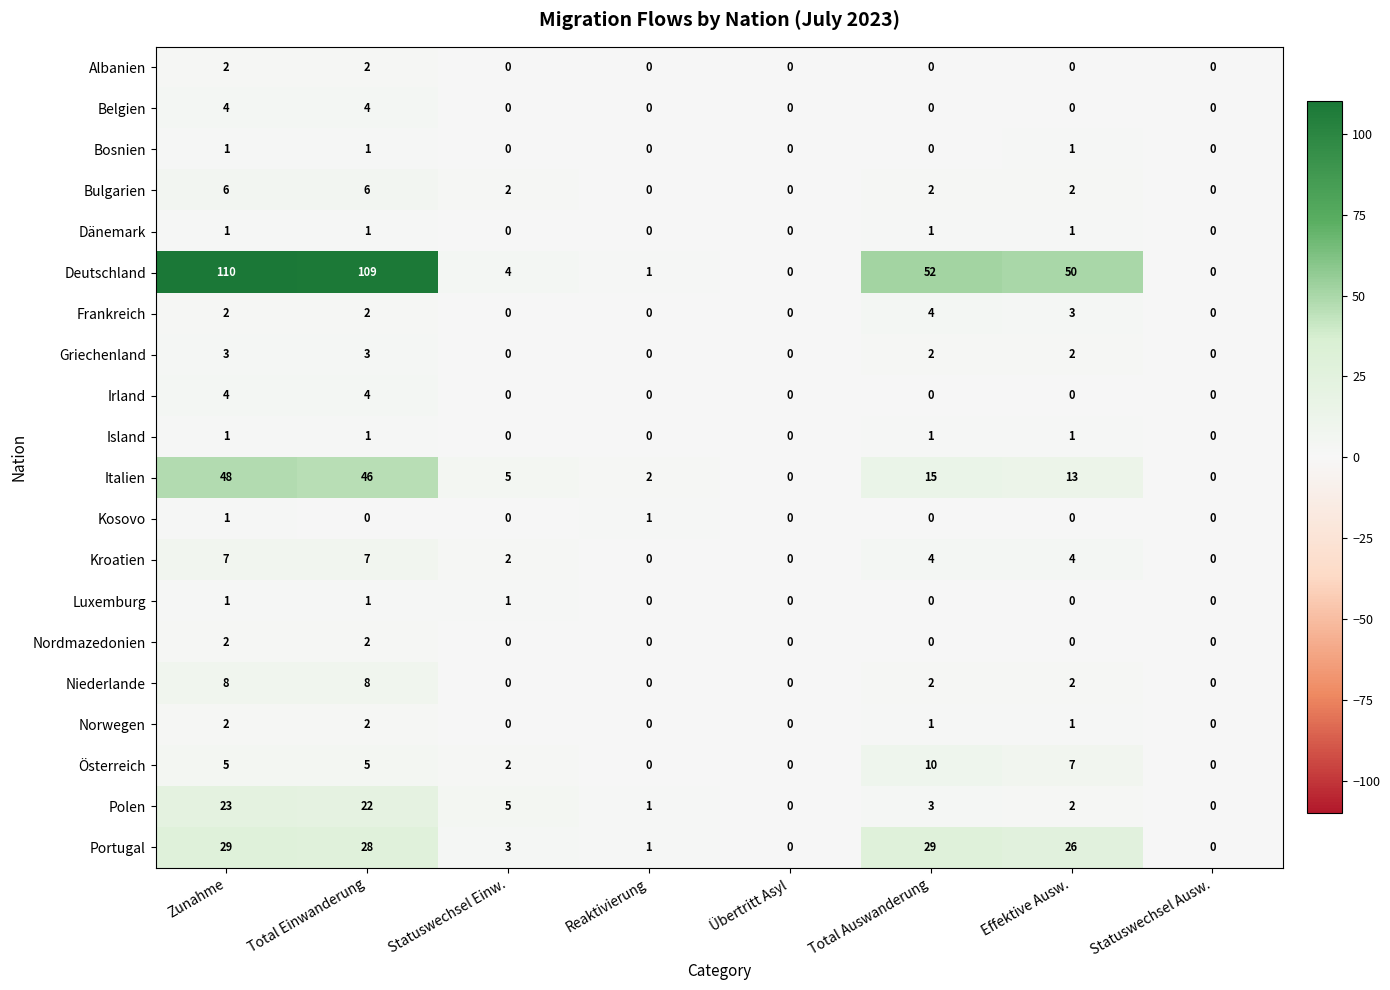

True or false: Island has a value of 1 at Total Auswanderung.

True